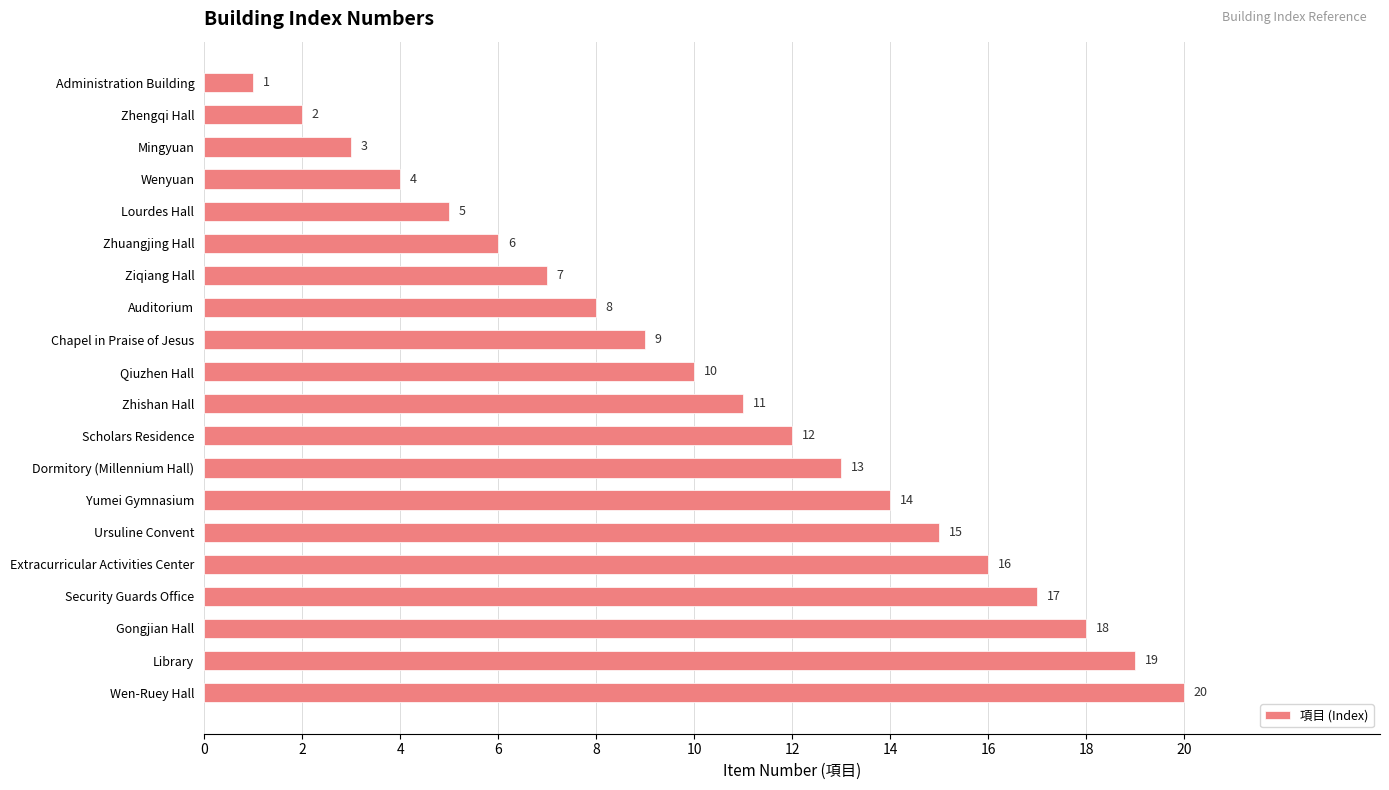

What position from the bottom is Extracurricular Activities Center?

5